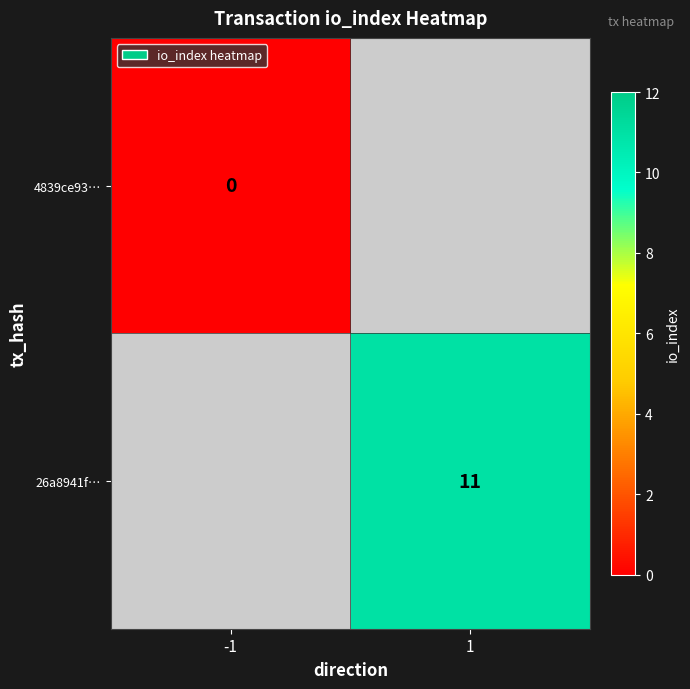

The value of 26a8941f… at 1 is 11. True or false?

True